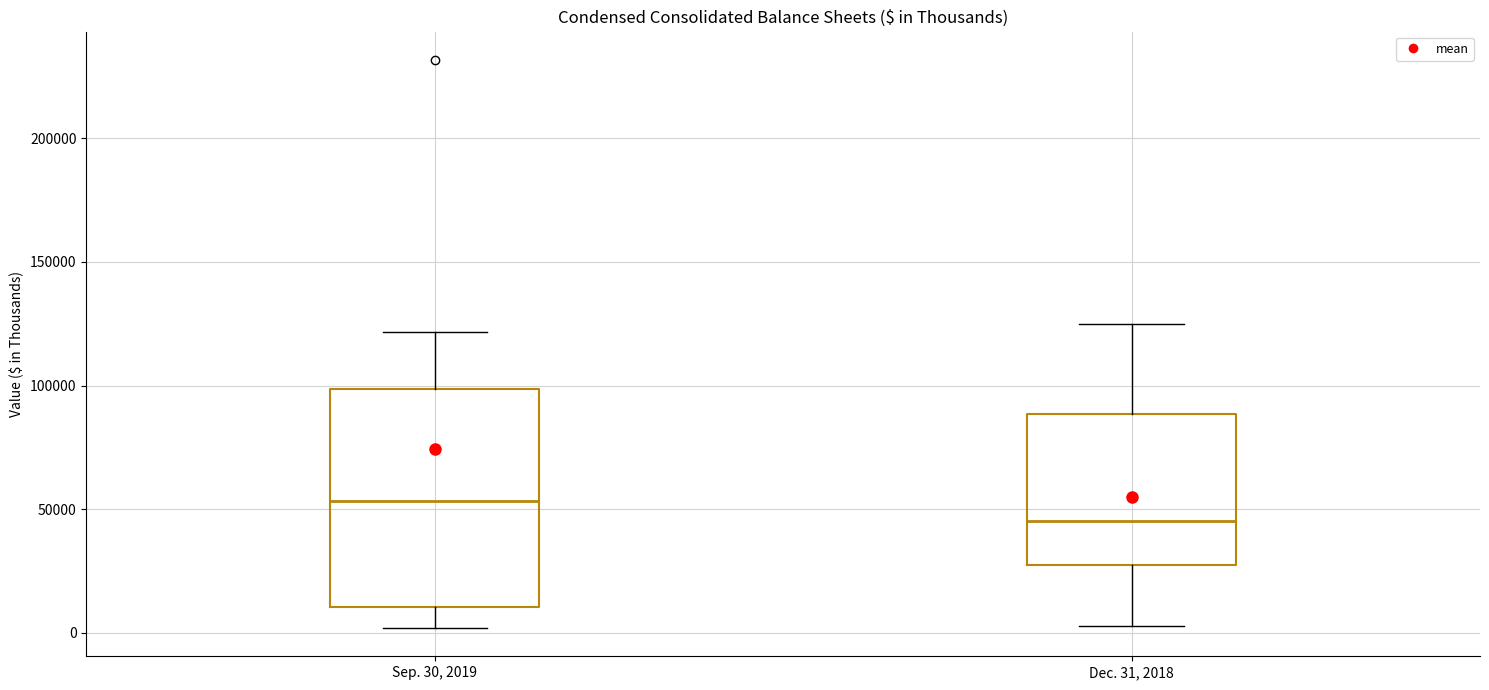

Comparing the boxes themselves (not the whiskers), which one is the tallest?

Sep. 30, 2019